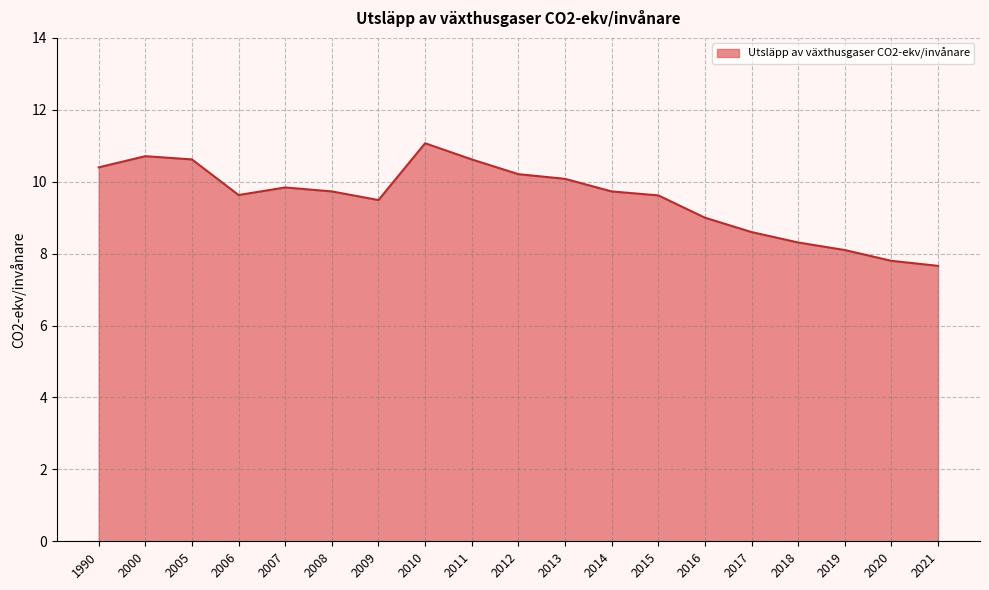

Reading right to left, transcribe all the data shown in this chart.

2021=7.7	2020=7.8	2019=8.1	2018=8.3	2017=8.6	2016=9.0	2015=9.6	2014=9.7	2013=10.1	2012=10.2	2011=10.6	2010=11.1	2009=9.5	2008=9.7	2007=9.8	2006=9.6	2005=10.6	2000=10.7	1990=10.4